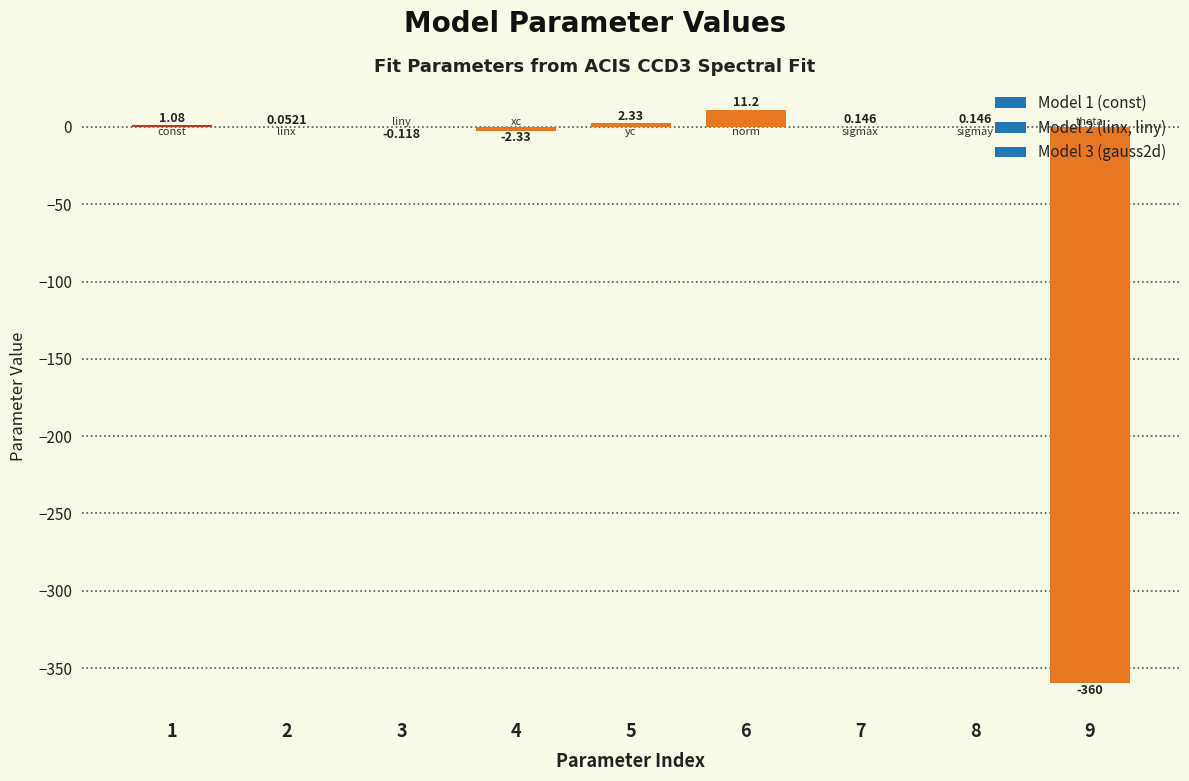

Are the bars horizontal?

No